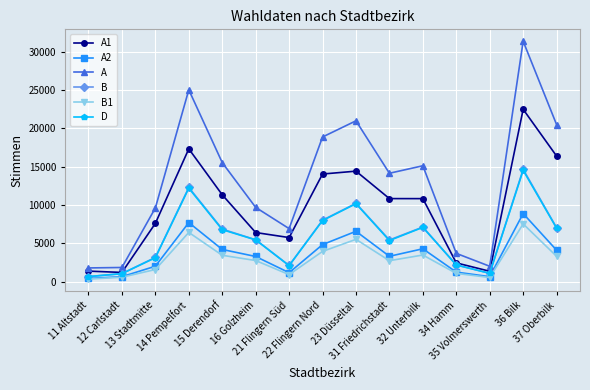

Which series has the widest spread of values?

A